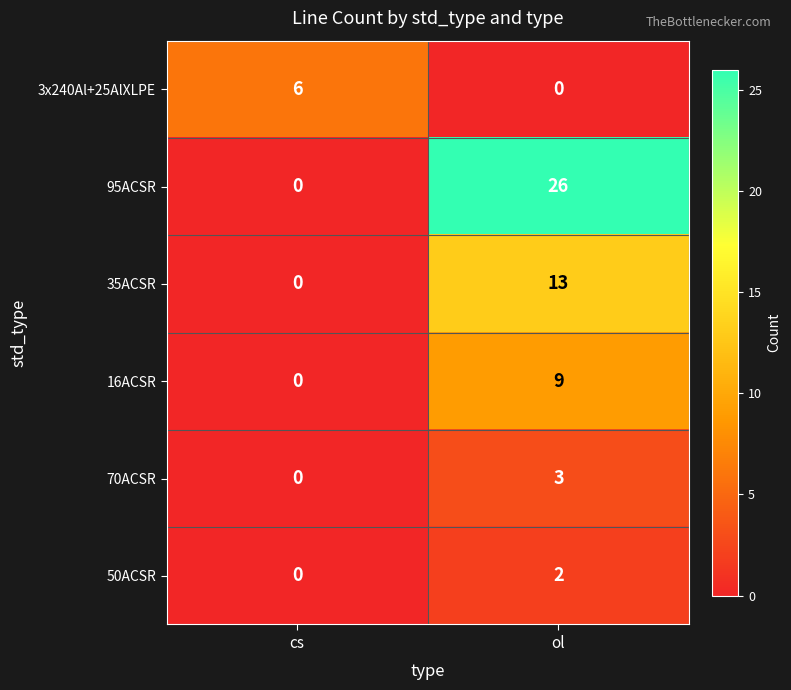

What is the total value across all series at cs?

6